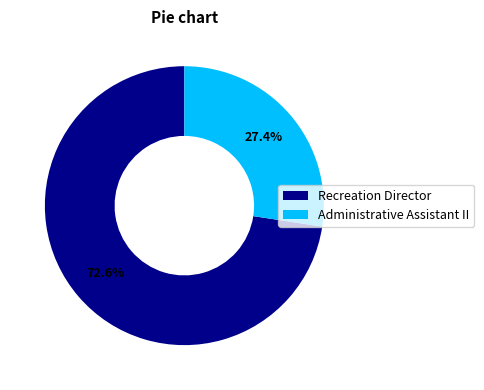

What percentage is NOT represented by Recreation Director?

27.4%